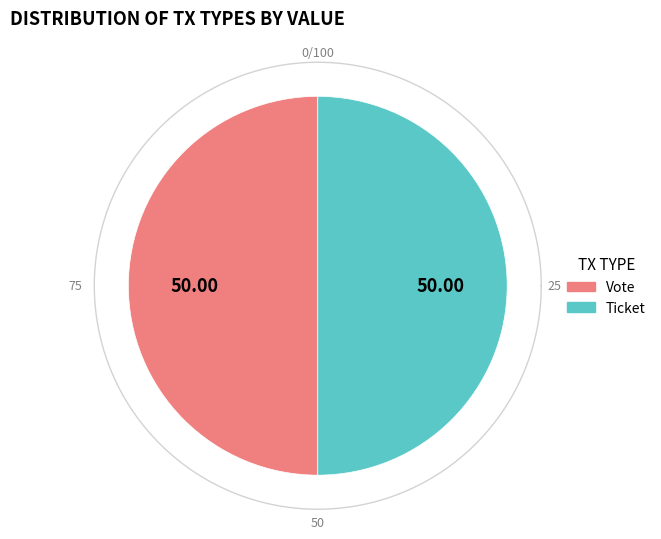

What is the majority slice?

Vote (io_index=1)